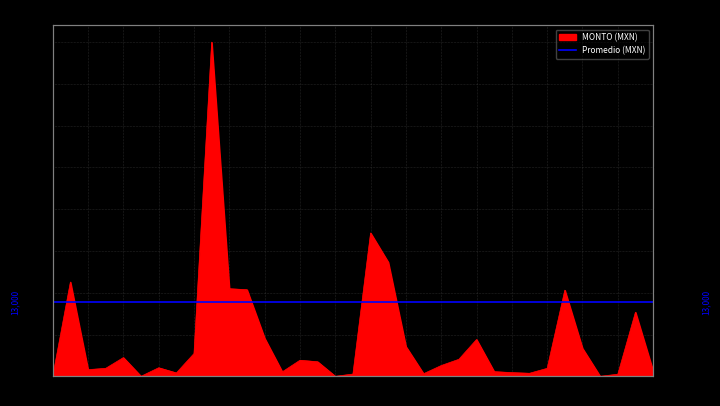

How many values are below 1889?

17